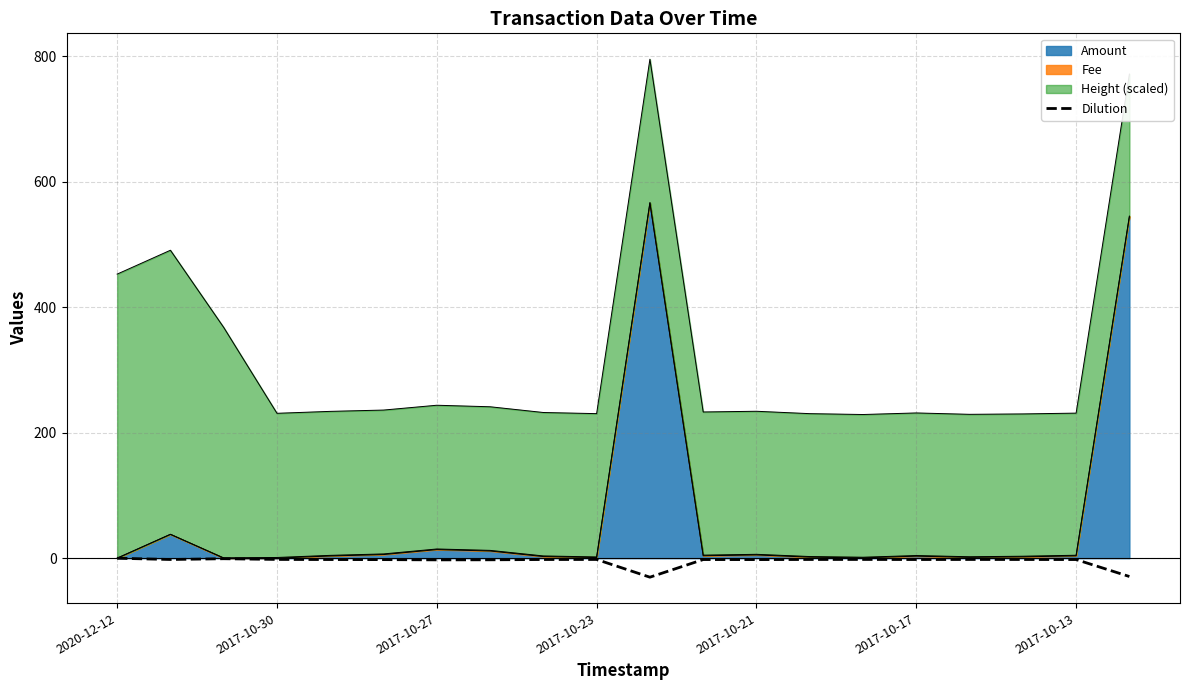

Does the chart display data point markers on the line(s)?

No